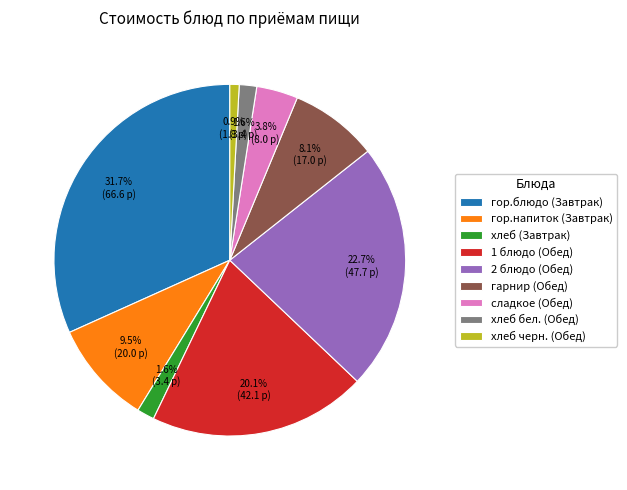

To the nearest percent, what portion does хлеб черн. (Обед) represent?

1%